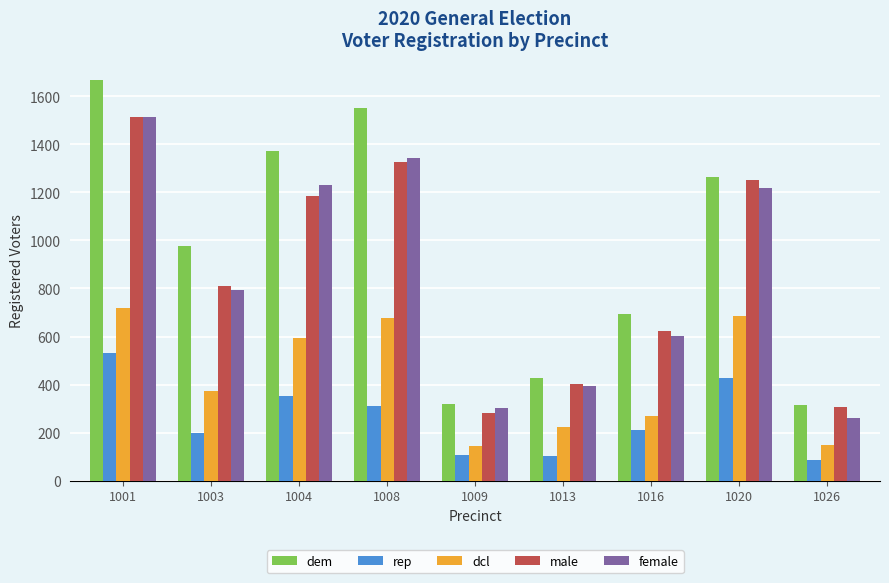

What is the difference between the highest and lowest values at 1008?

1239